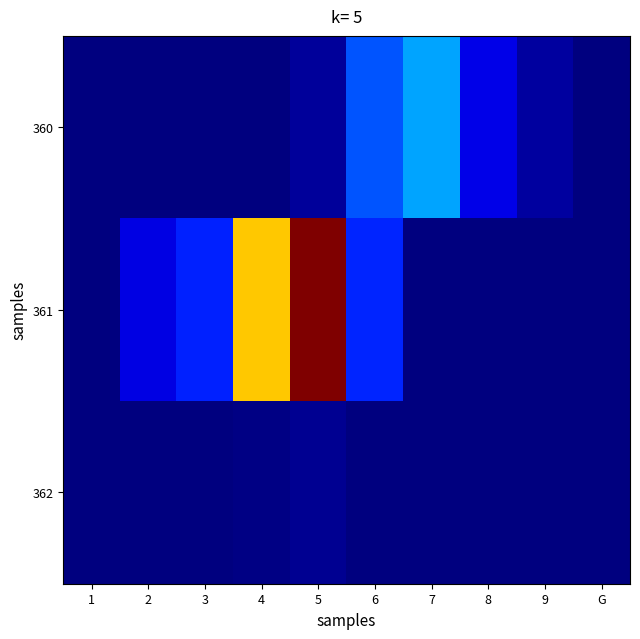

Which label corresponds to the largest value in the chart?

5